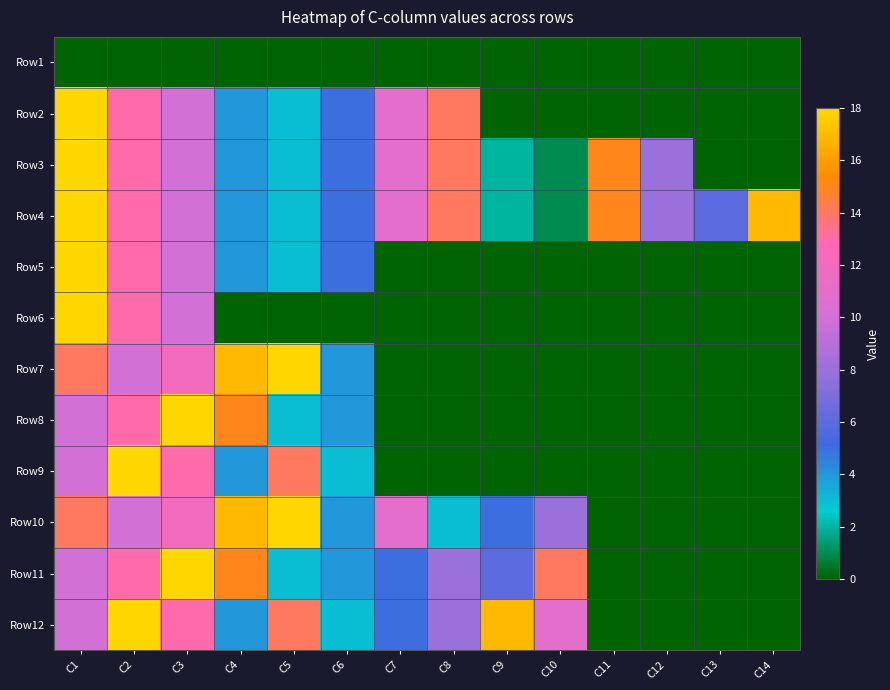

How many data points does each series have?

14